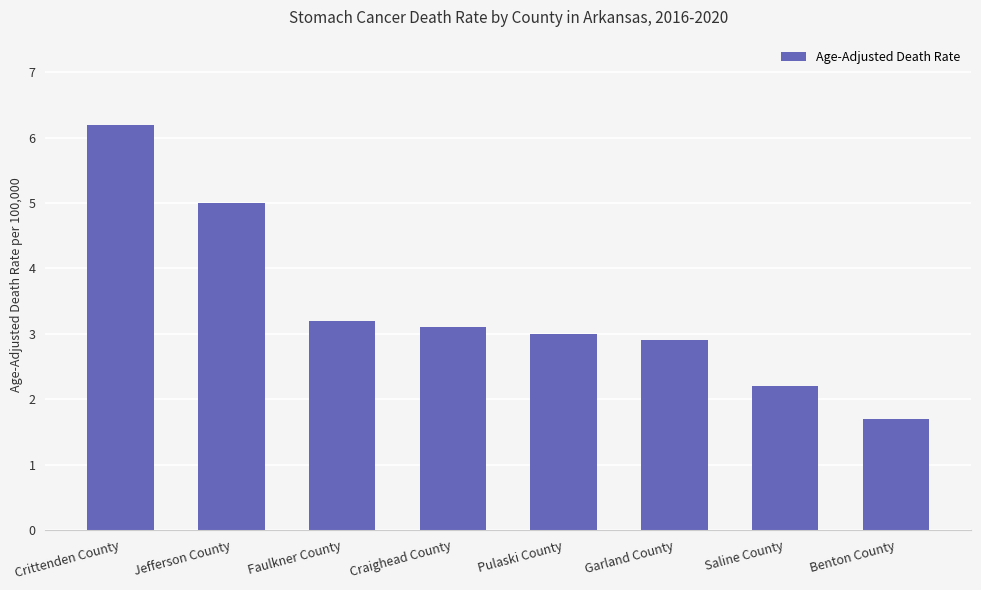

List the labels in order of value, largest first.

Crittenden County, Jefferson County, Faulkner County, Craighead County, Pulaski County, Garland County, Saline County, Benton County